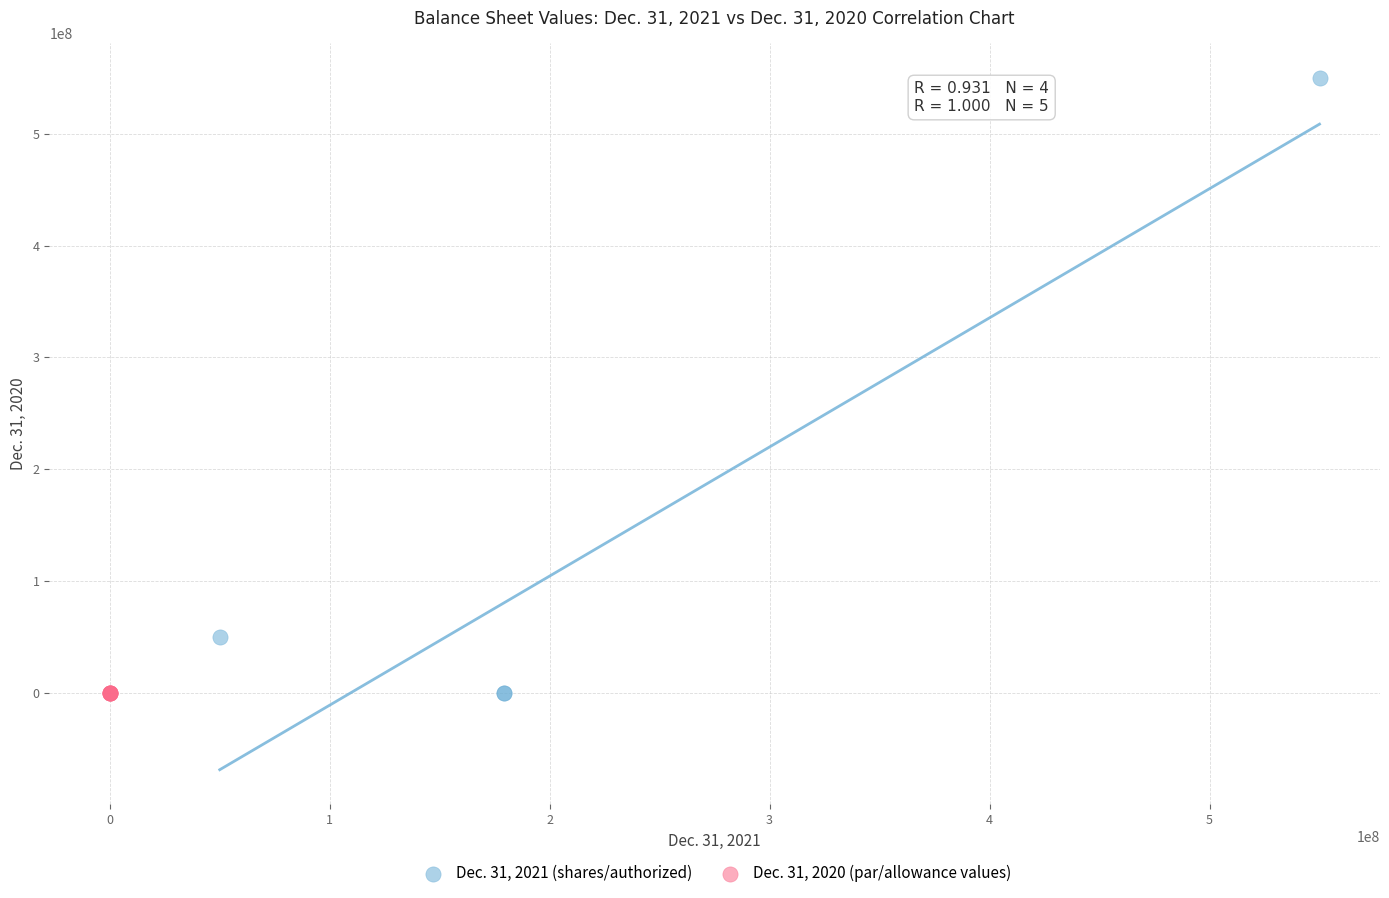

Which series contains the highest Y value?

Dec. 31, 2021 (shares/authorized)